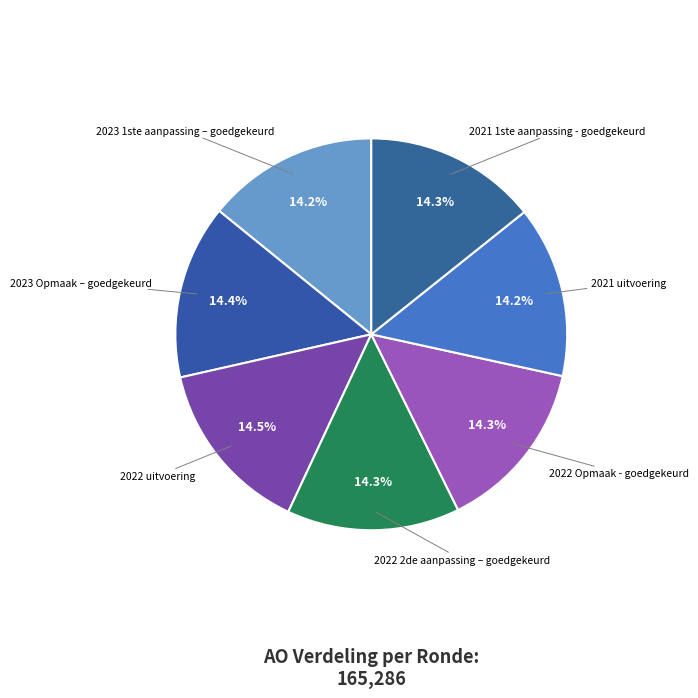

To the nearest percent, what is the combined percentage of 2023 1ste aanpassing – goedgekeurd and 2022 uitvoering?

29%